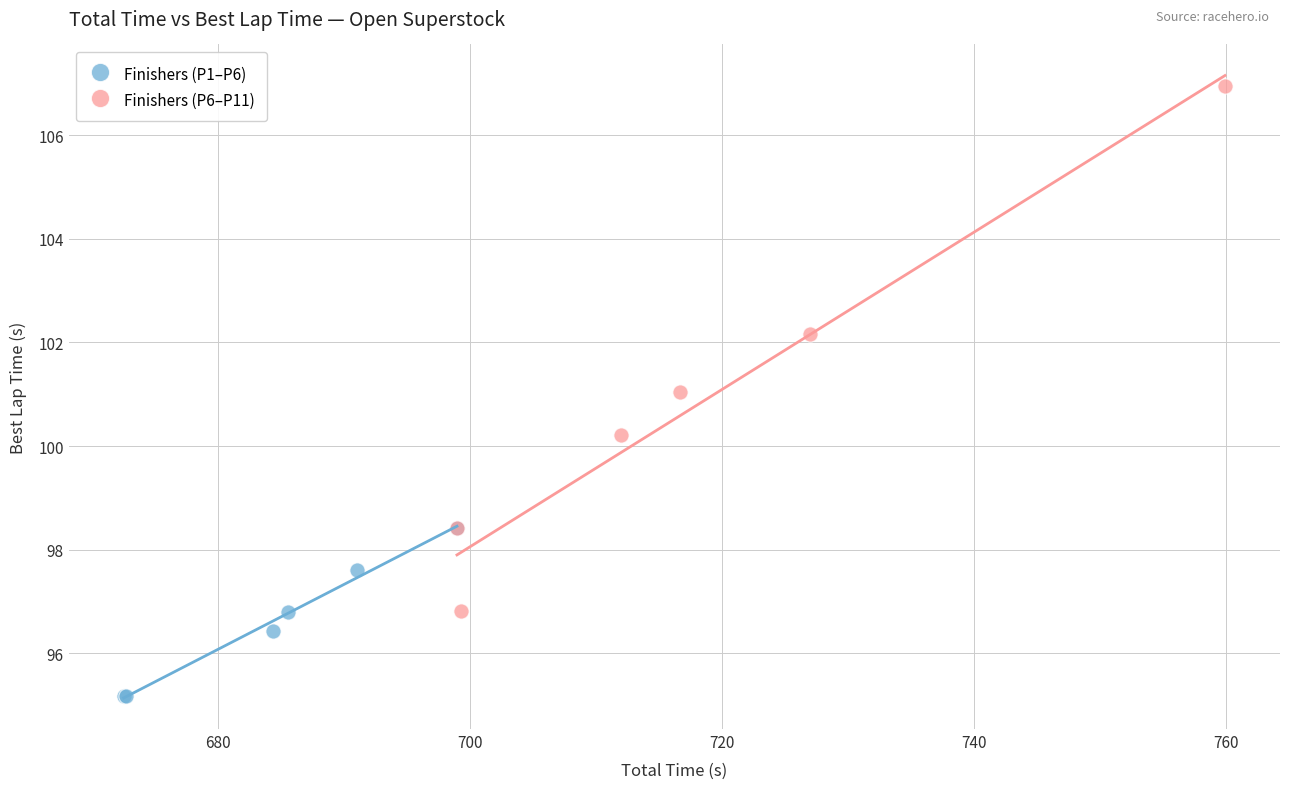

What are all the series names shown in the legend?

Finishers (P1–P6), Finishers (P6–P11)